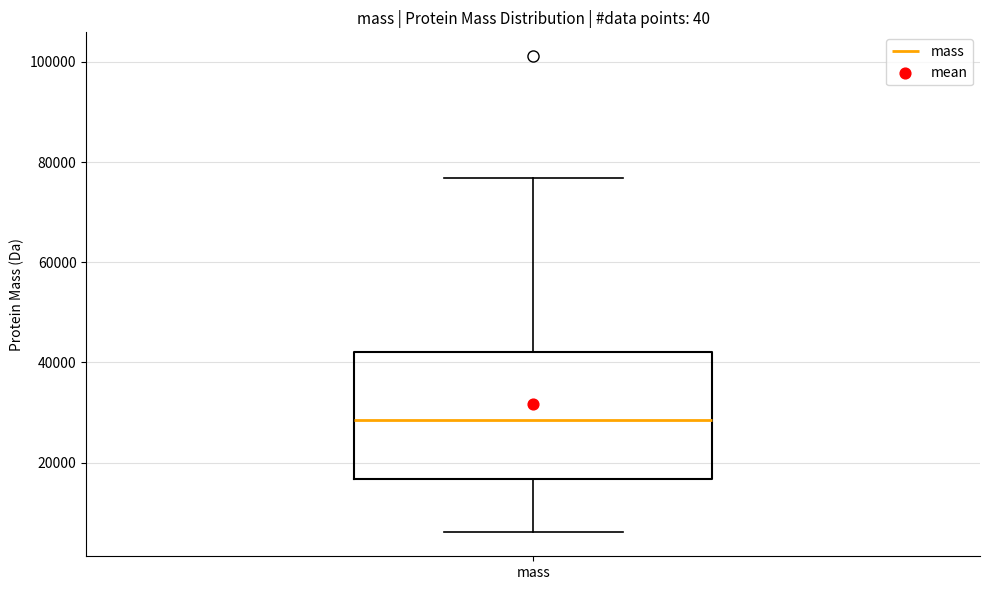

Read this box plot against the y-axis: the position of the median line, the range covered by the box, and the ends of both whiskers. The values are not printed on the chart, so give them approximately, as read against the axis.

median 28000, box 16000 to 42000, whiskers 6000 to 76000